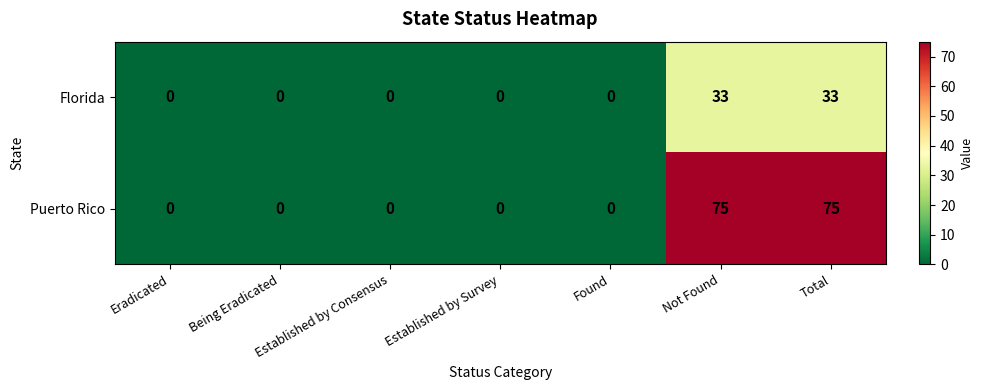

True or false: Puerto Rico has a value of 0 at Eradicated.

True